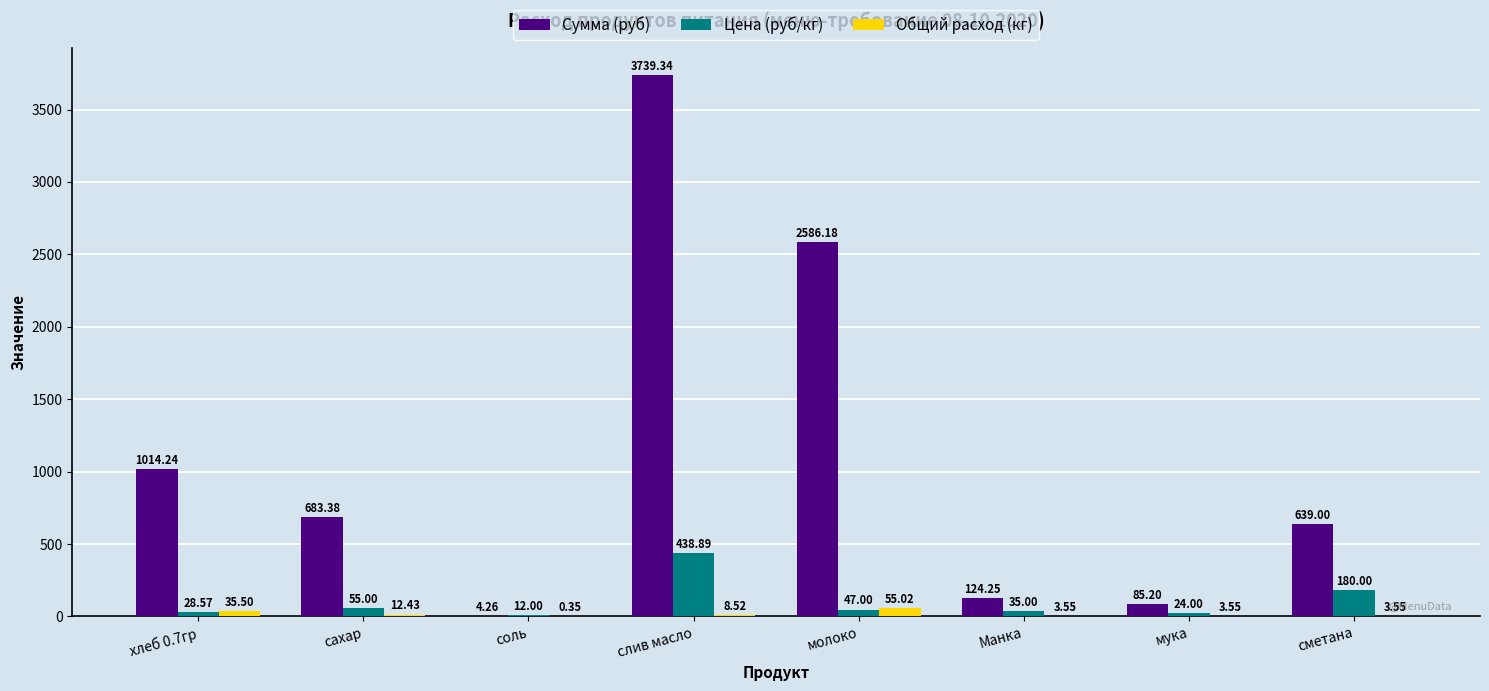

True or false: Цена (руб/кг) has a value of 12.0 at соль.

True